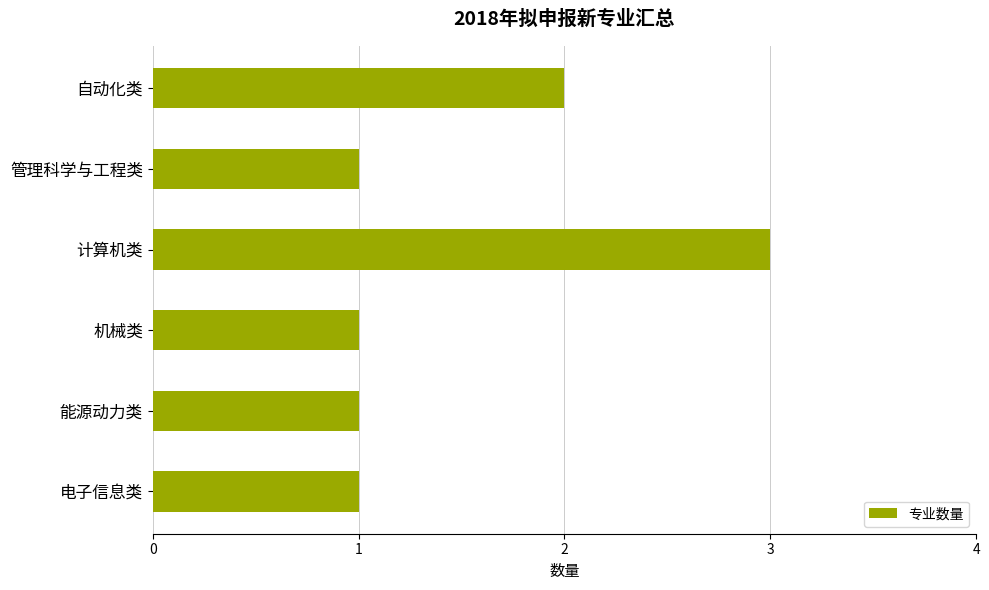

Reading top to bottom, what are all the values shown in this chart?

2	1	3	1	1	1